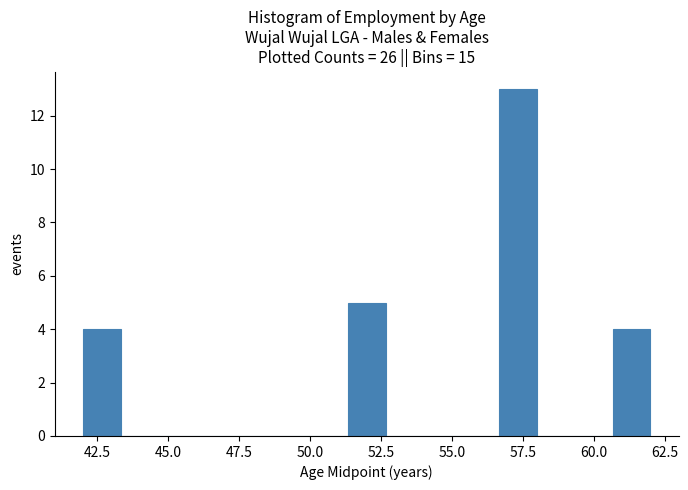

Around what value on the x-axis is the tallest bar? Give the approximate position of its centre, as read against the axis.

57.5